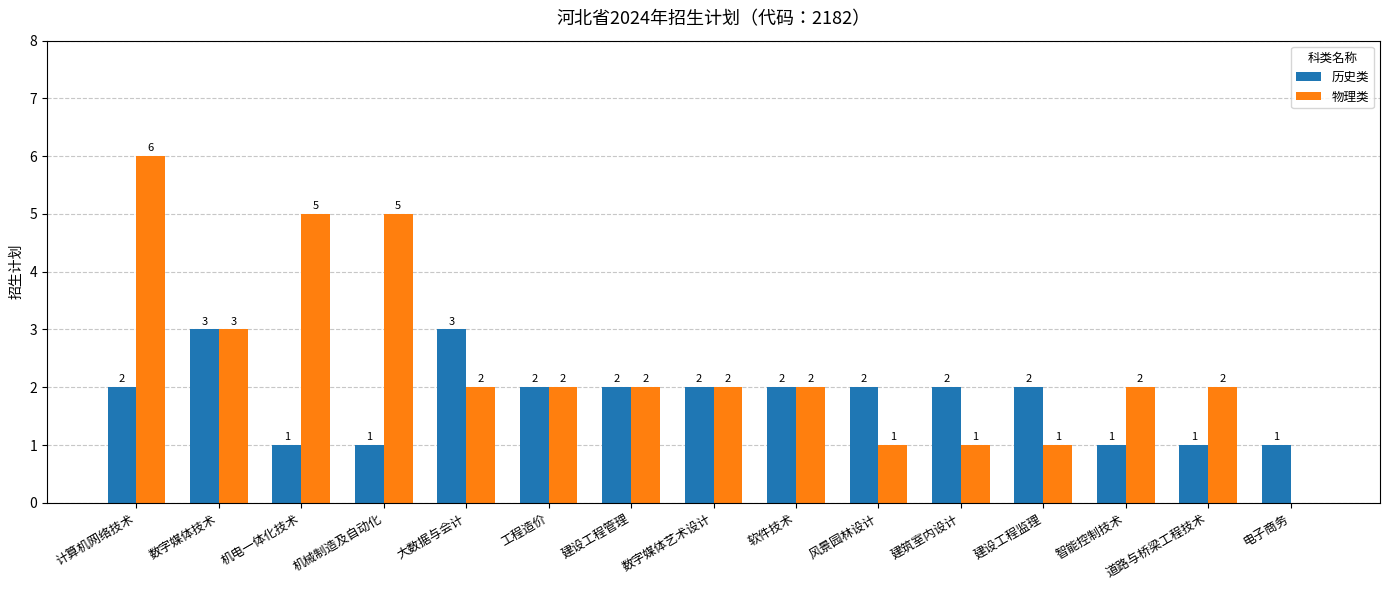

Is the value of 历史类 at 数字媒体技术 greater than the value of 物理类 at 计算机网络技术?

No